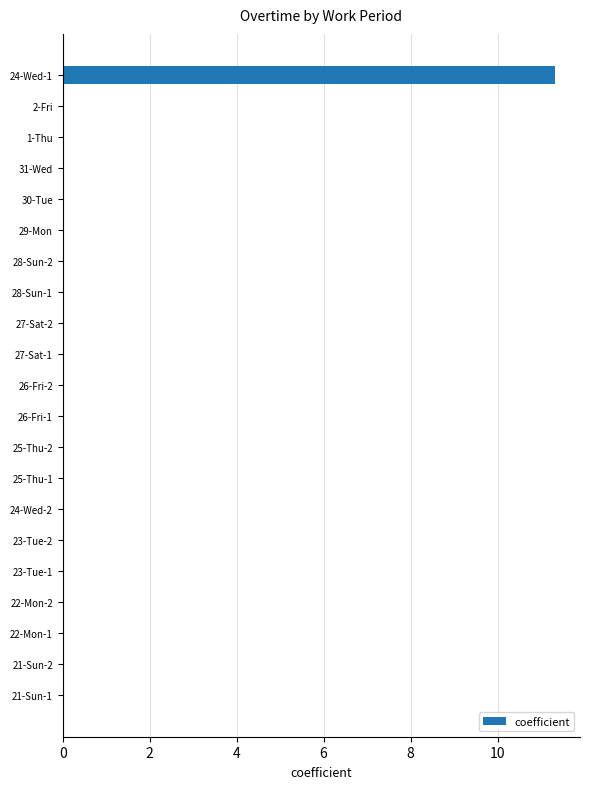

The value at 27-Sat-1 is -4.3. True or false?

False